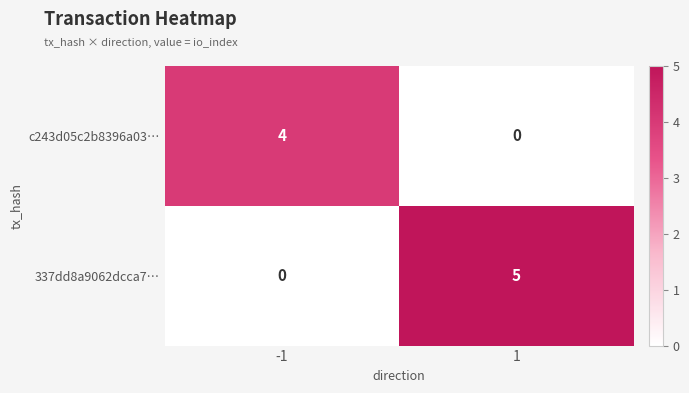

Reading right to left, list all the values displayed in this chart.

c243d05c2b8396a03…: 1=0	-1=4
337dd8a9062dcca7…: 1=5	-1=0